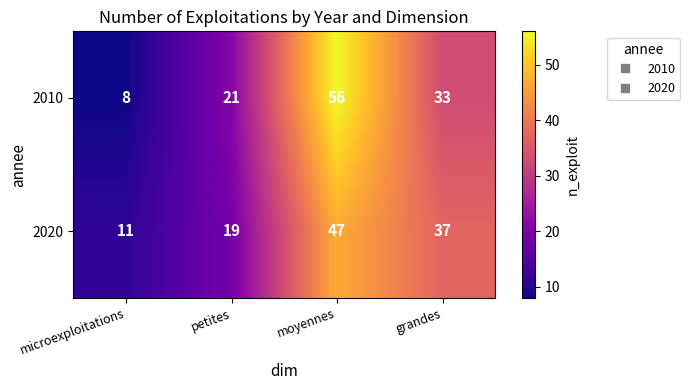

List the labels in order of 2010 value, largest first.

moyennes, grandes, petites, microexploitations